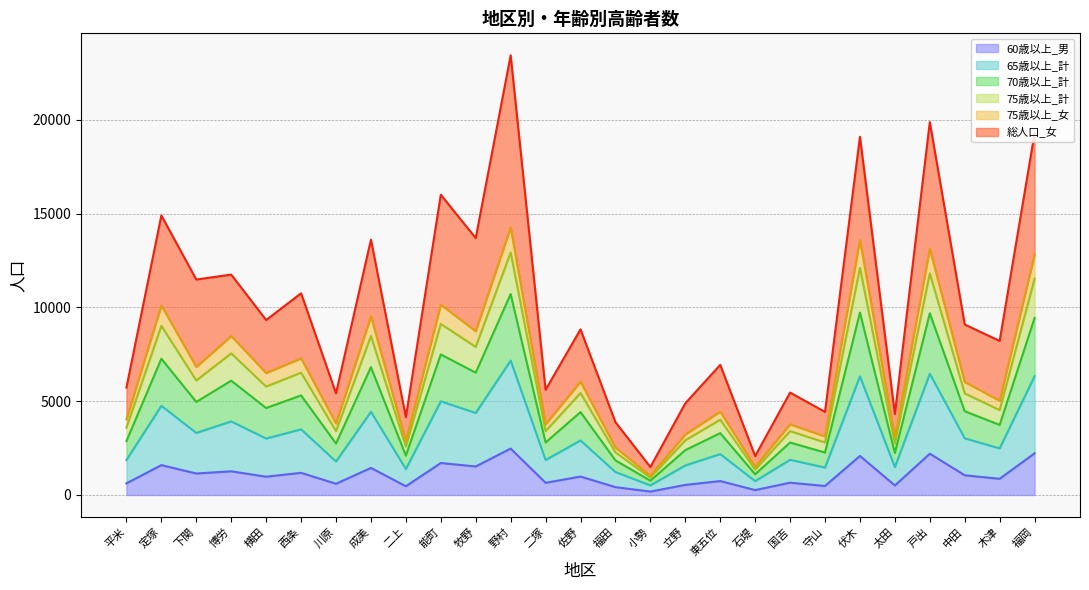

Where is the first local maximum for 70歳以上_計?

定塚